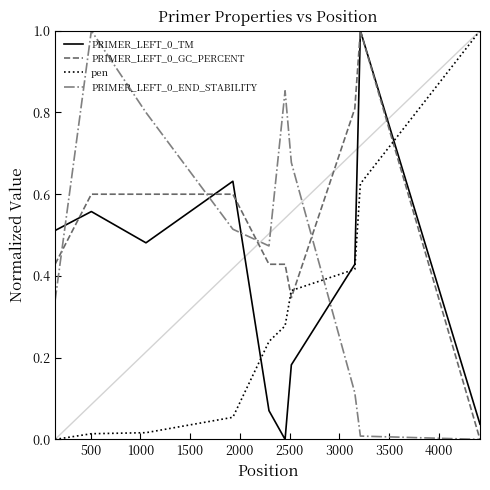

What is the sum of all pen values?

3.0